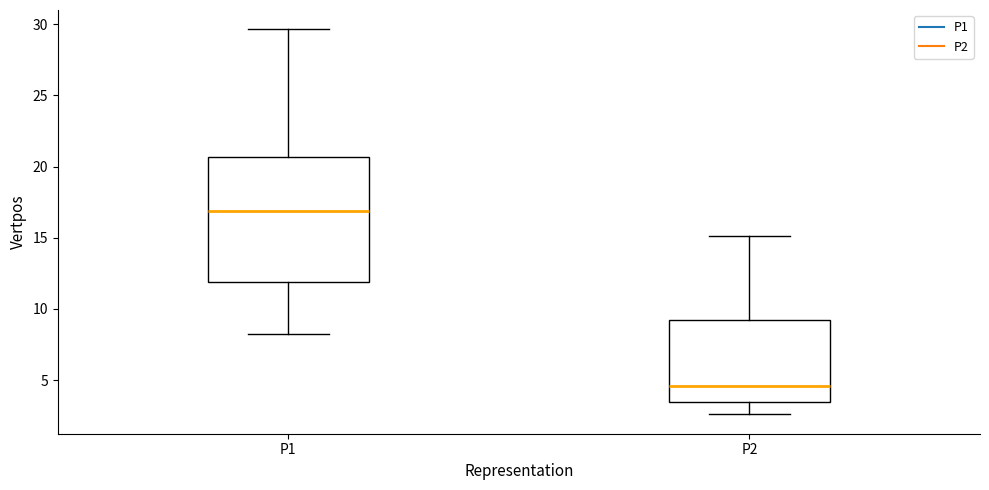

Where is the lower edge of the box for P2 on the y-axis? The values are not printed on the chart, so give them approximately, as read against the axis.

3.5